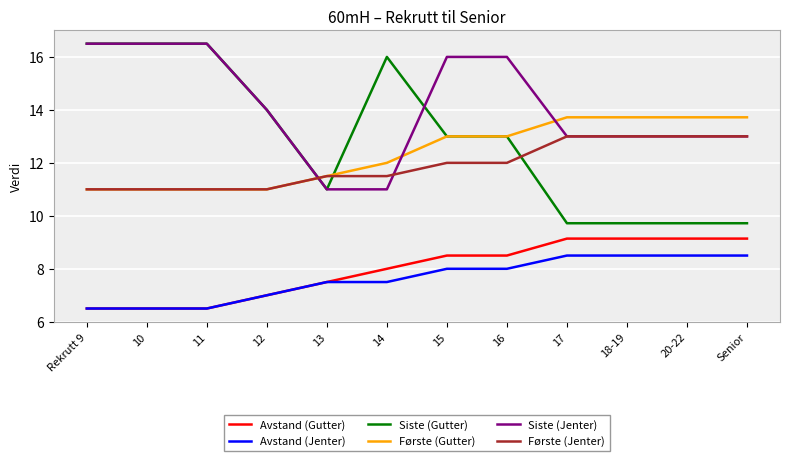

True or false: Avstand (Jenter) and Første (Jenter) cross at least once.

False